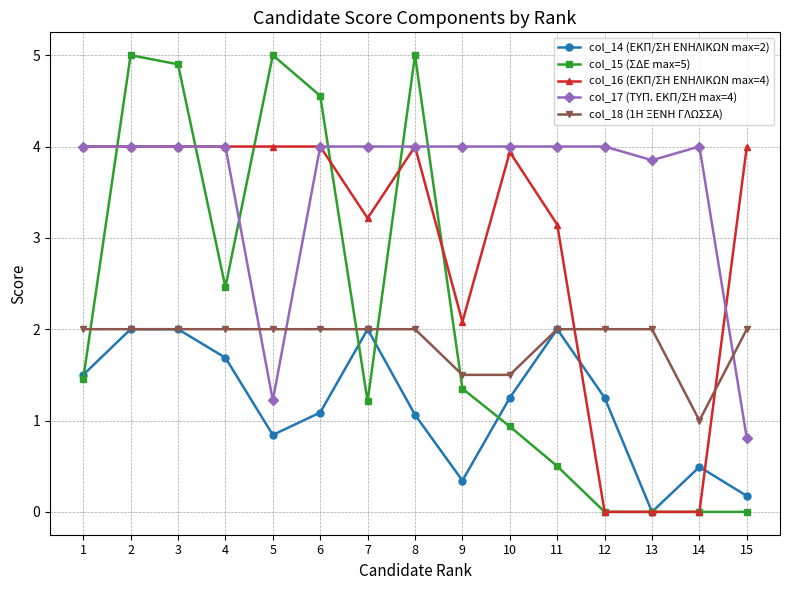

What is the spread (max minus min) of values at 2?

3.0